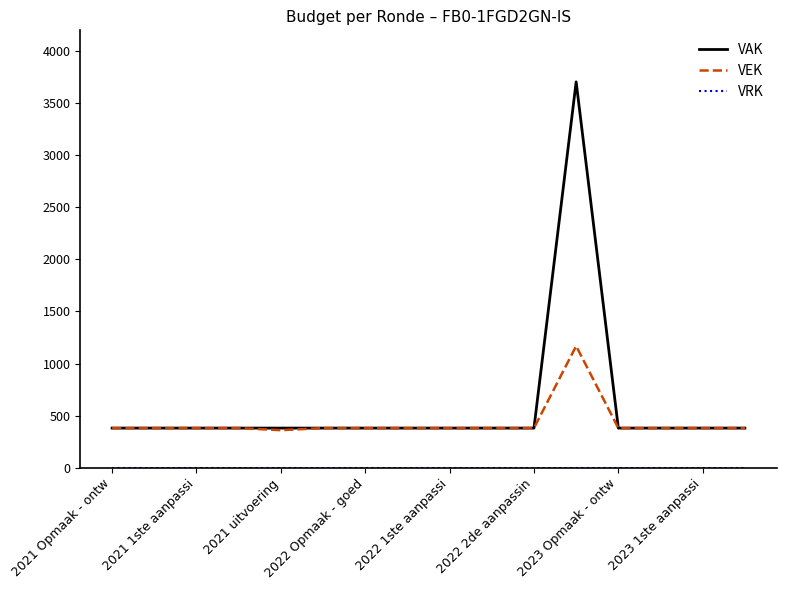

What is the greatest value displayed?

3705